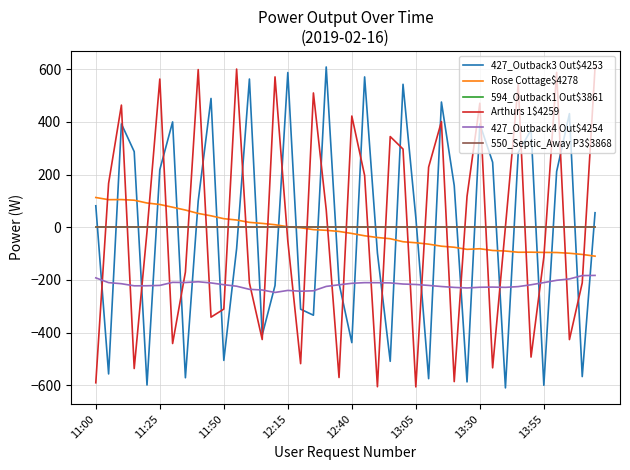

Does the chart display data point markers on the line(s)?

No